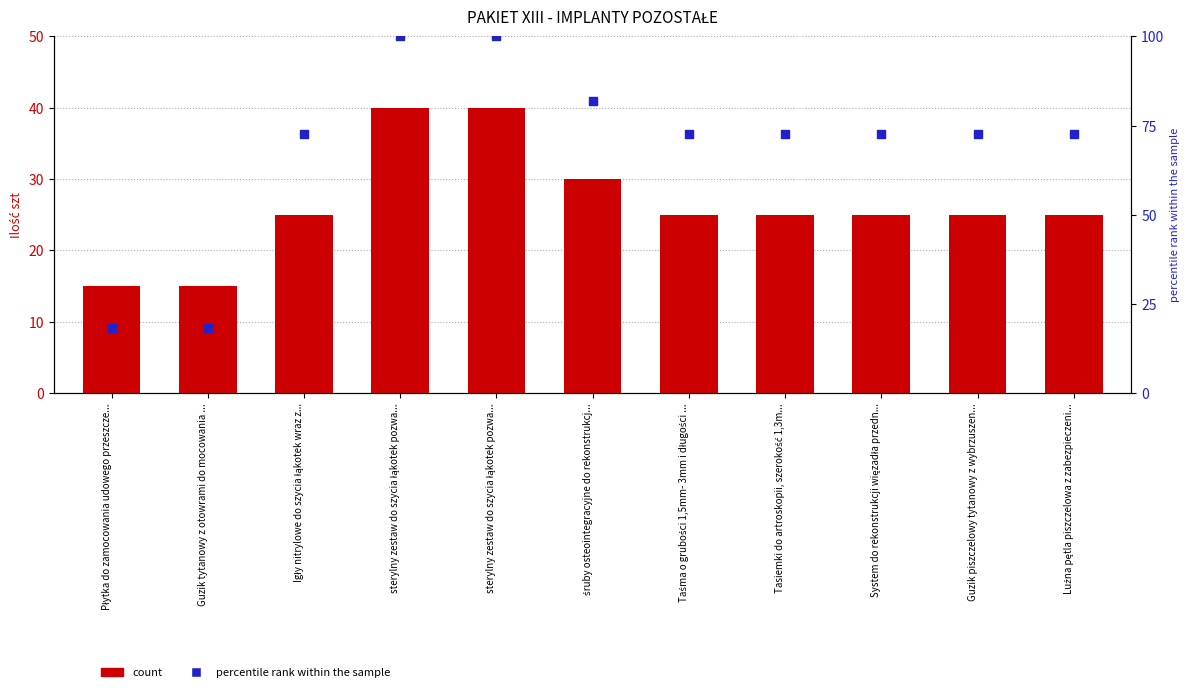

At which category is the sum across all series the highest?

sterylny zestaw do szycia łąkotek pozwa...